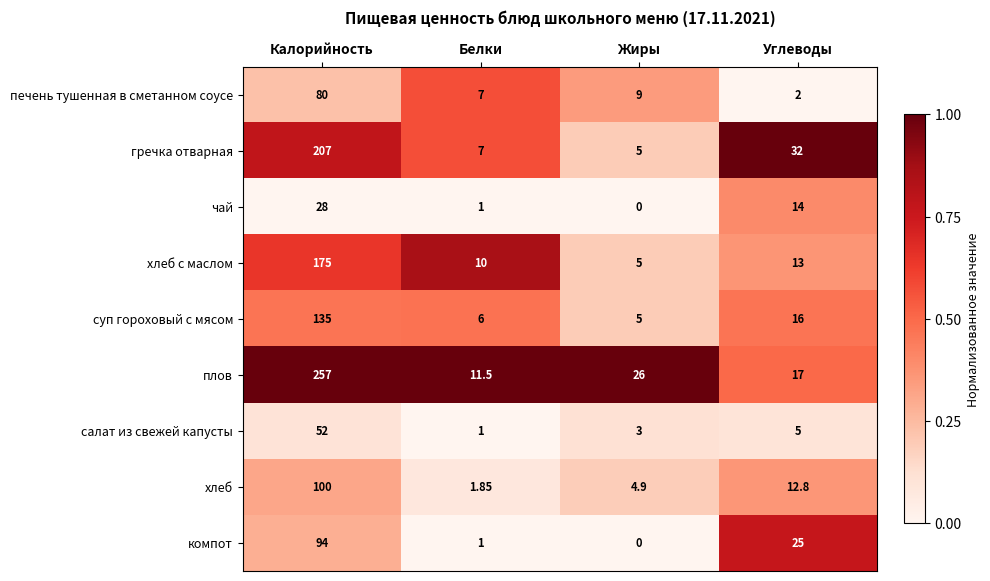

Which label corresponds to the largest value in the chart?

Калорийность